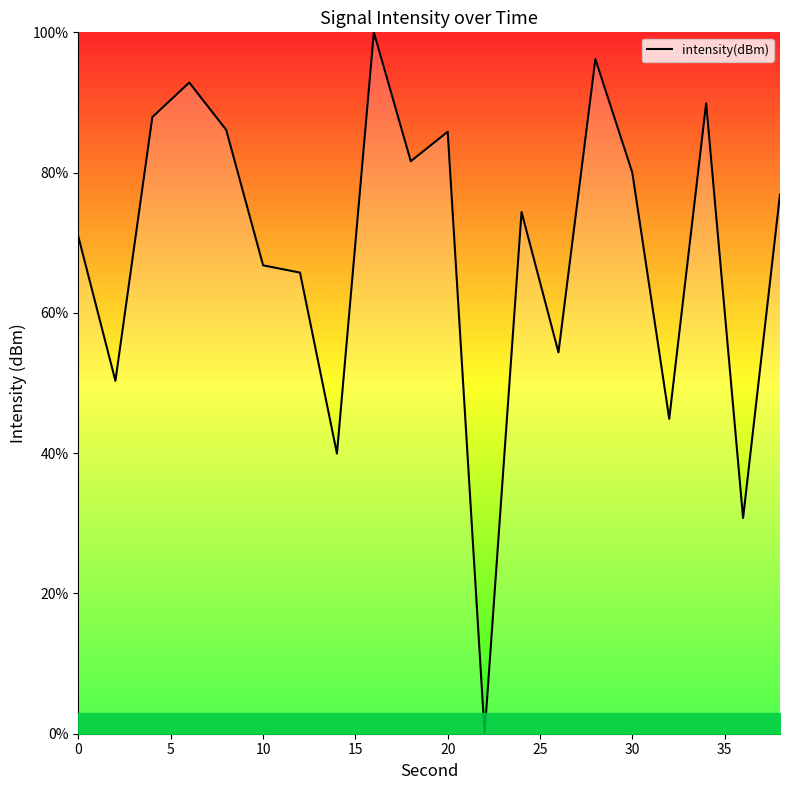

What is the greatest value displayed?

100.0